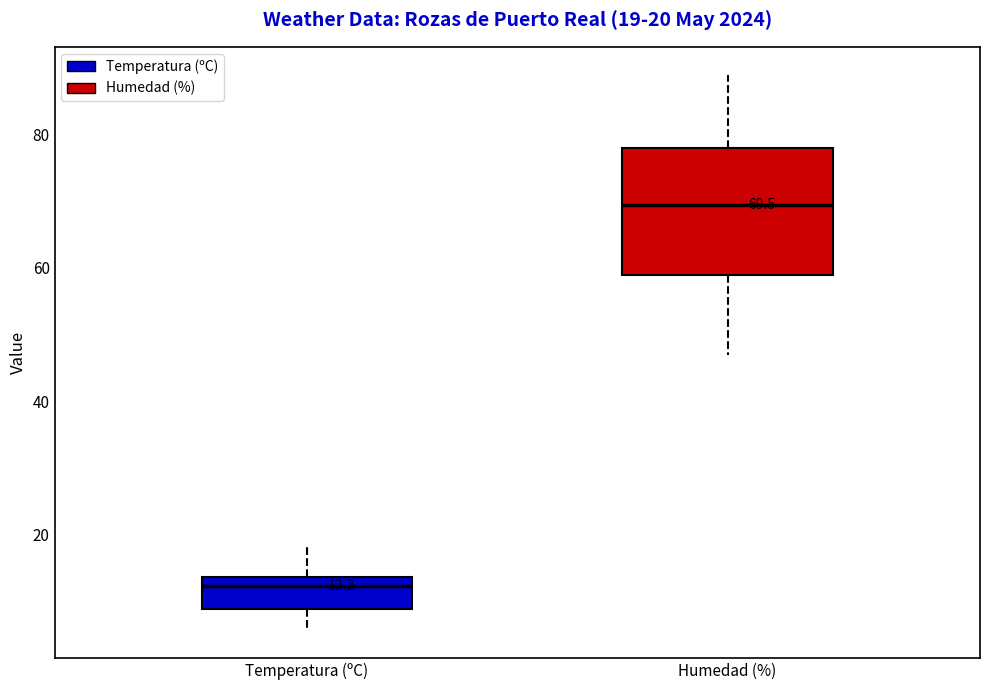

Which box's median line is the highest?

Humedad (%)